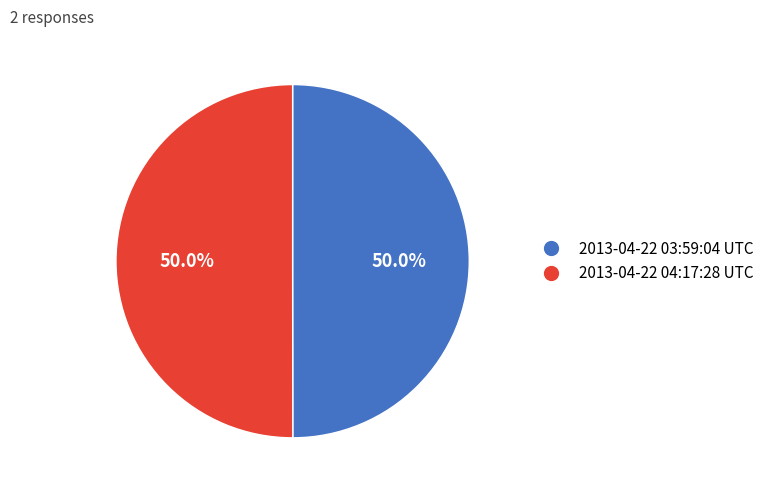

How many segments does this pie chart have?

2